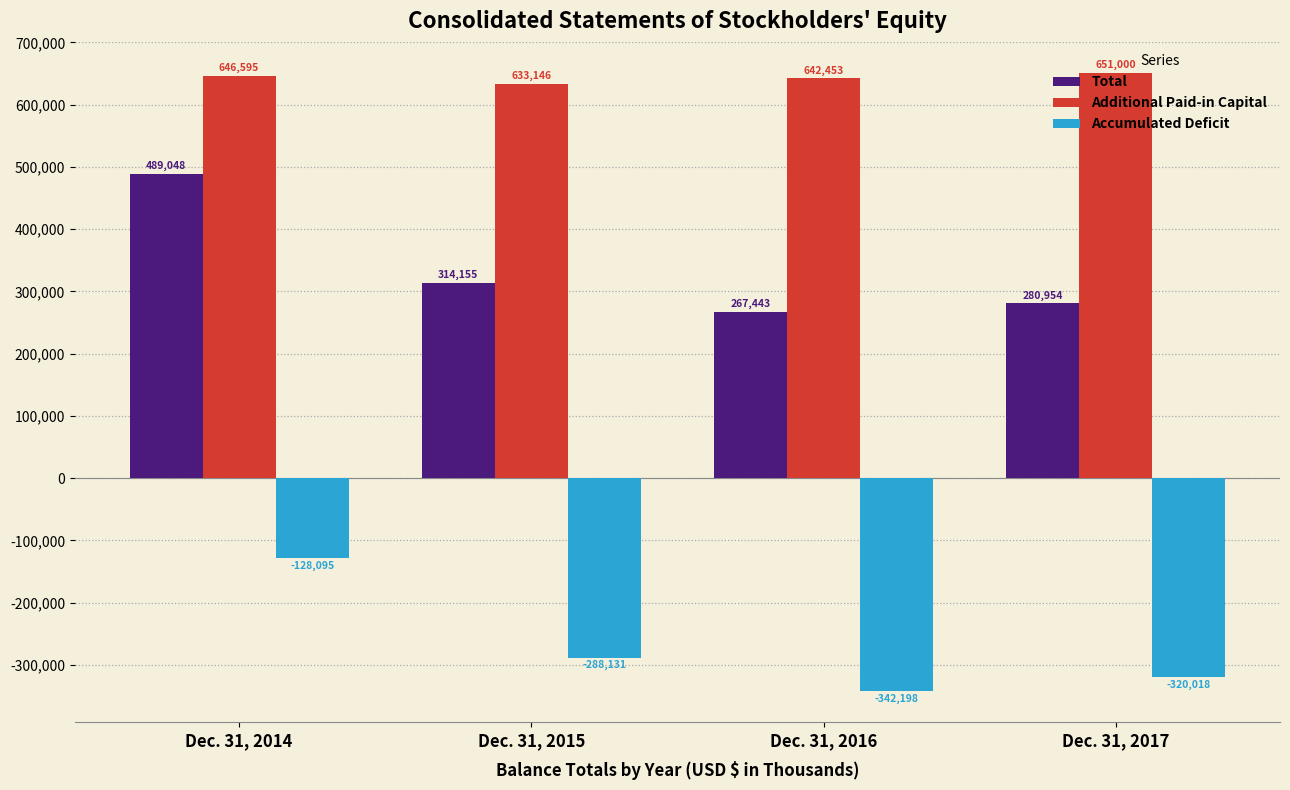

The value of Accumulated Deficit at Dec. 31, 2016 is -68807. True or false?

False